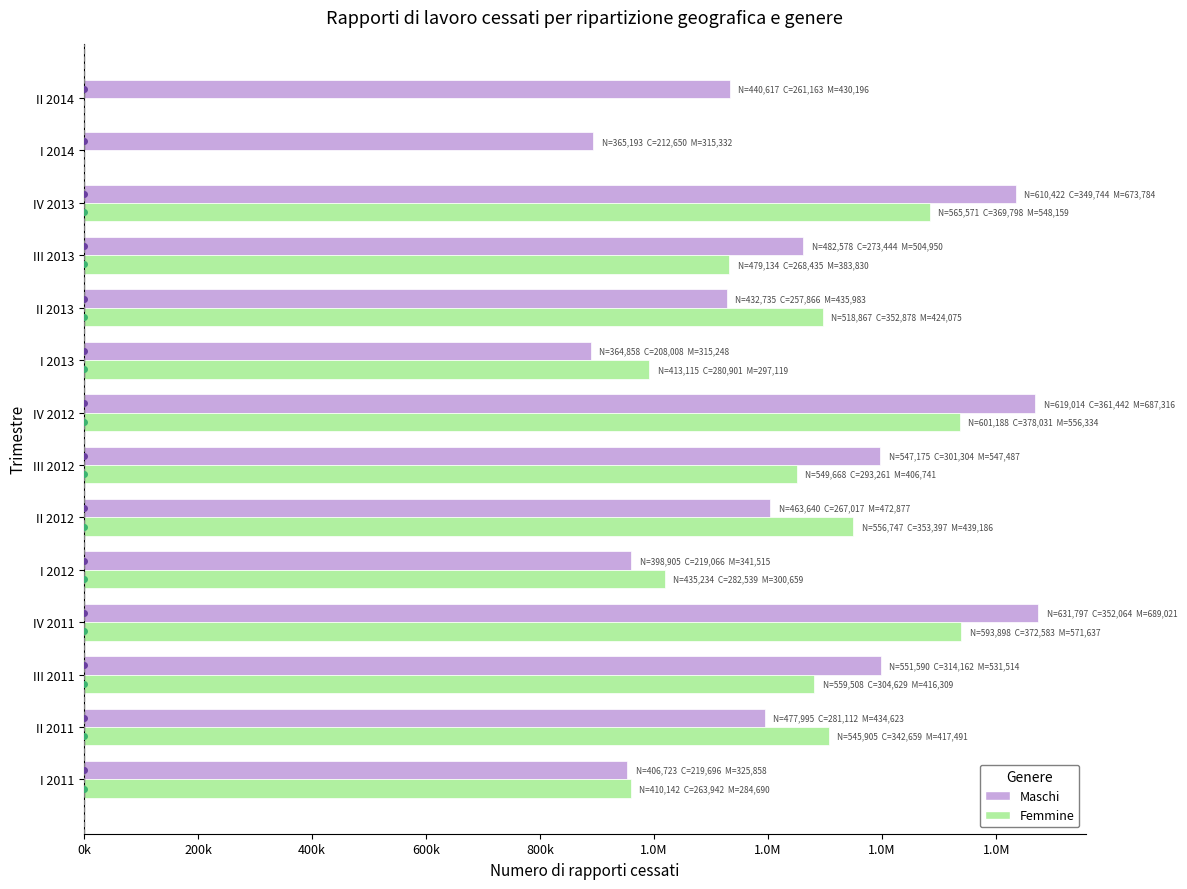

What are all the series names shown in the legend?

Maschi, Femmine